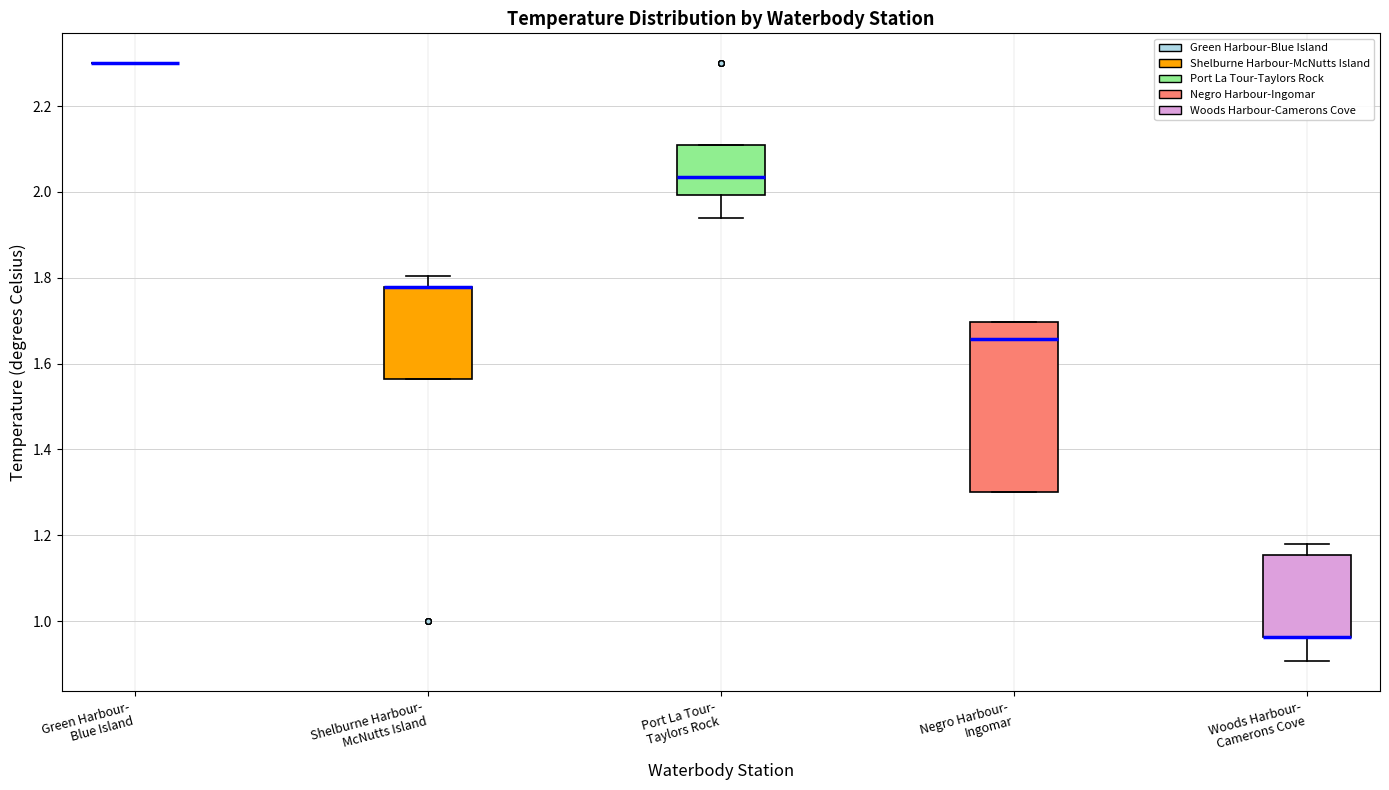

Comparing the boxes themselves (not the whiskers), which one is the tallest?

Negro Harbour- Ingomar